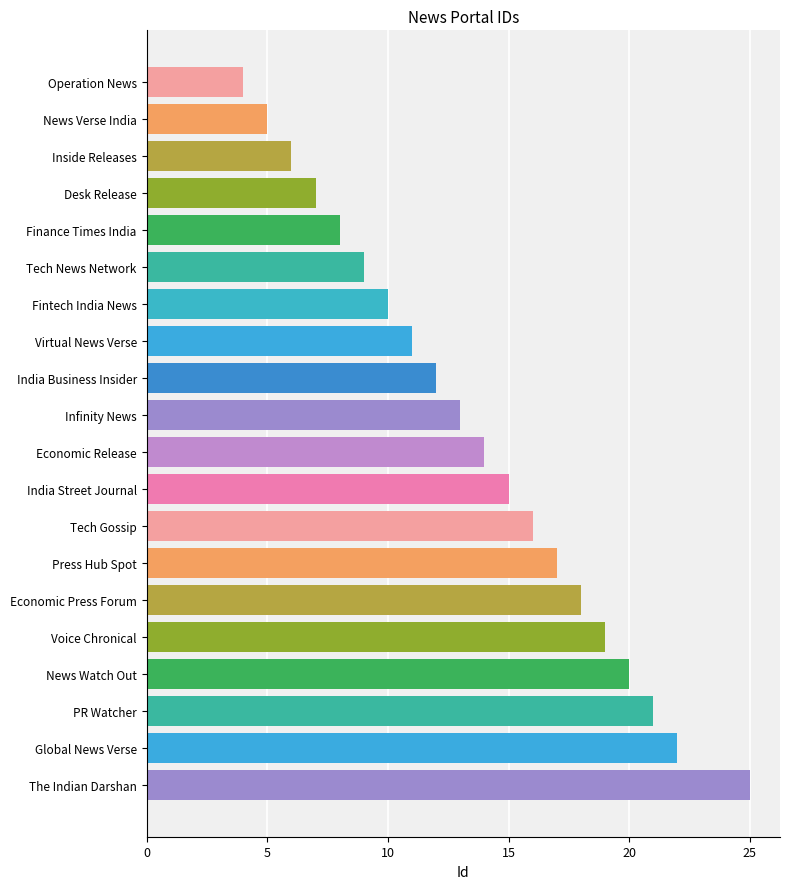

At which category does the chart reach its peak across all series?

The Indian Darshan